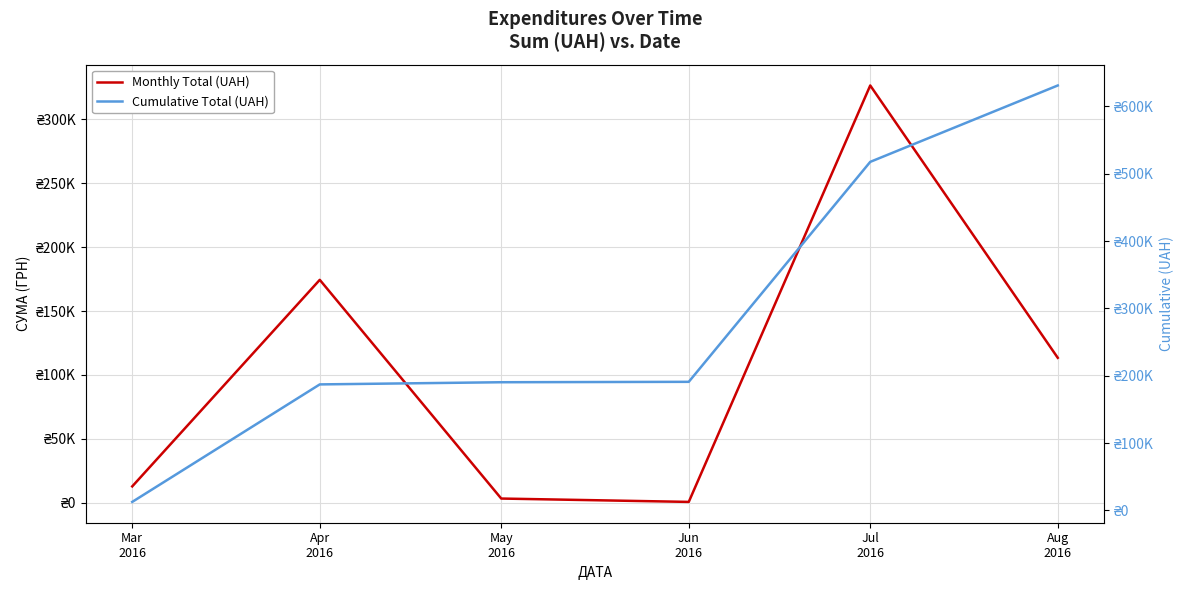

Reading right to left, transcribe all the data shown in this chart.

Monthly Total (UAH): 113398.5	326572.3	600.0	3225.4	174434.8	12746.9
Cumulative Total (UAH): 630977.9	517579.4	191007.0	190407.0	187181.6	12746.9